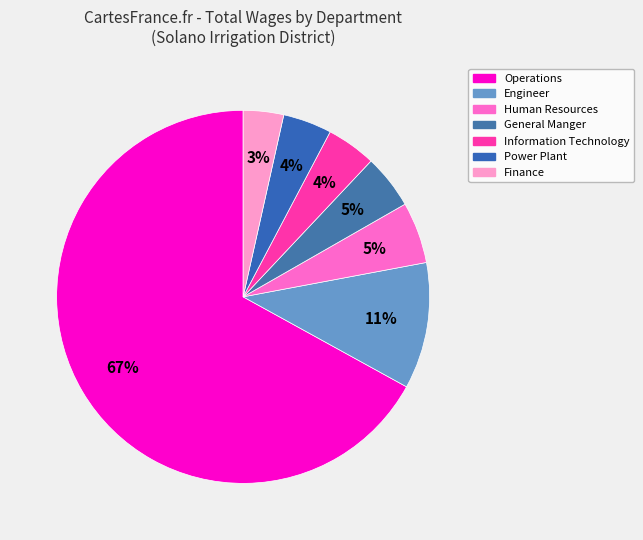

How many segments does this pie chart have?

7